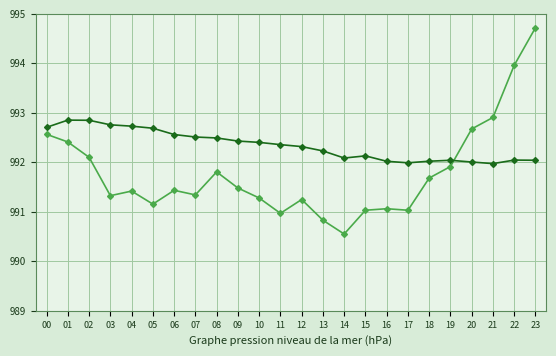

True or false: BME280_pressure has a value of 99204.6 at 22.

True